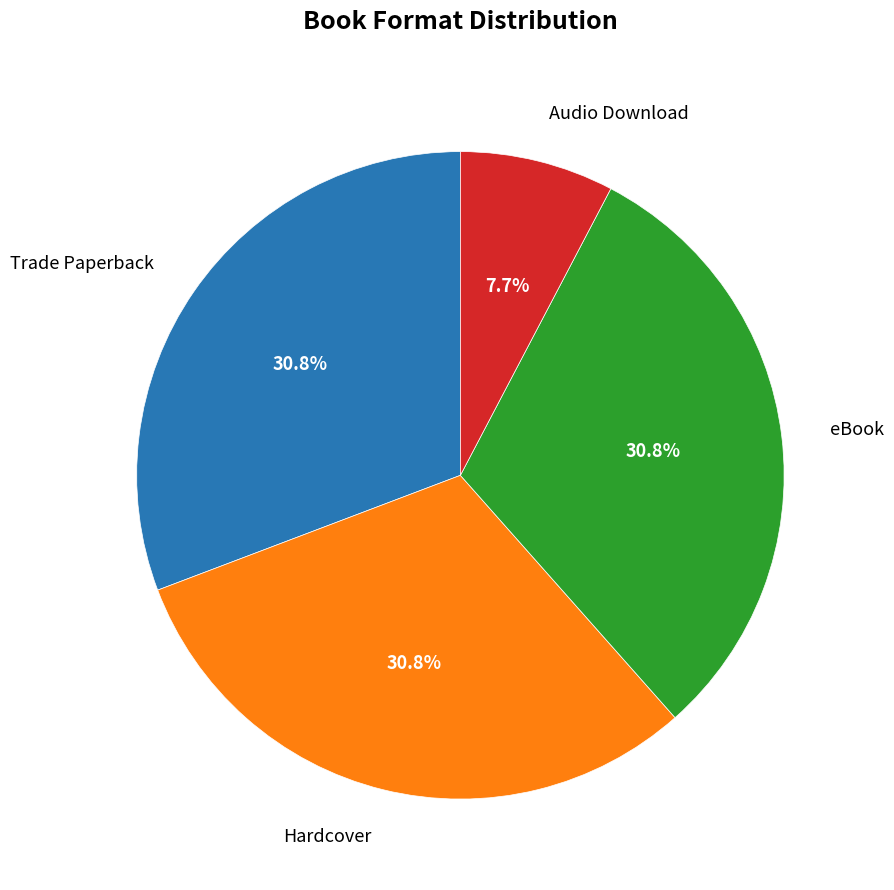

Is there a majority slice in this chart?

No